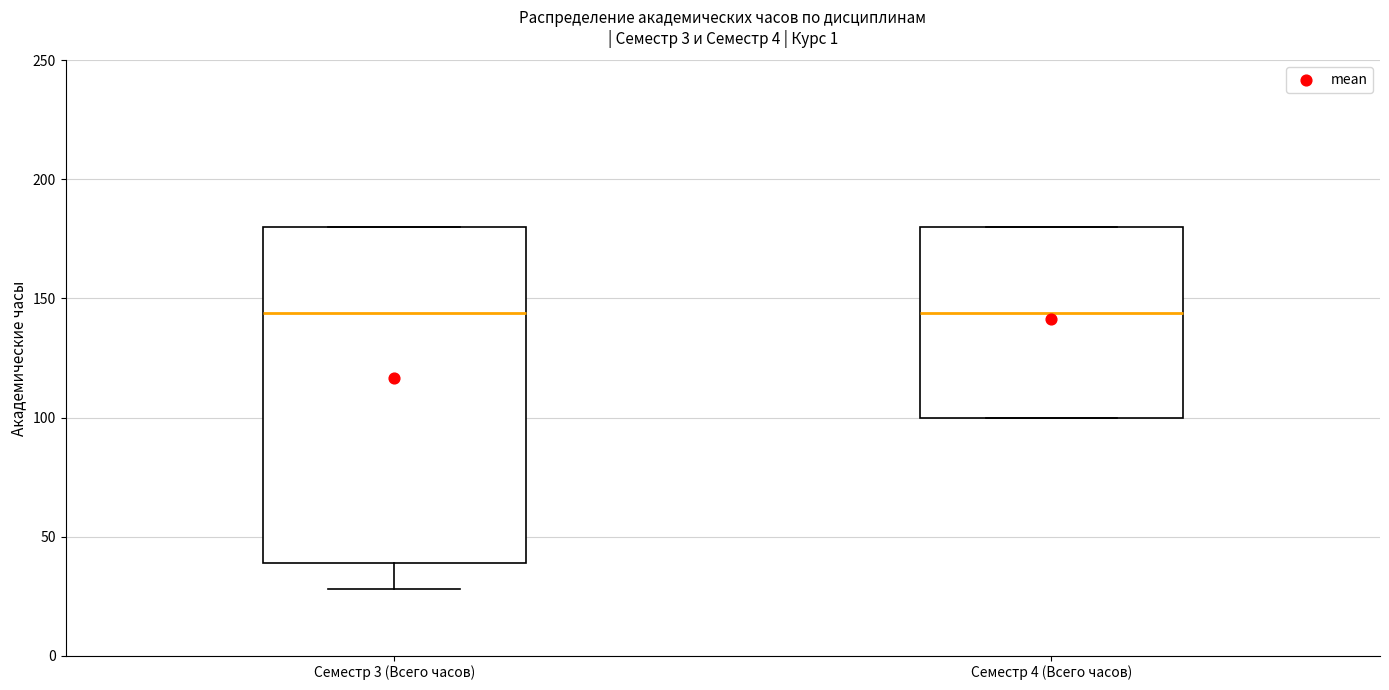

Where is the upper edge of the box for Семестр 3 (Всего часов) on the y-axis? The values are not printed on the chart, so give them approximately, as read against the axis.

180